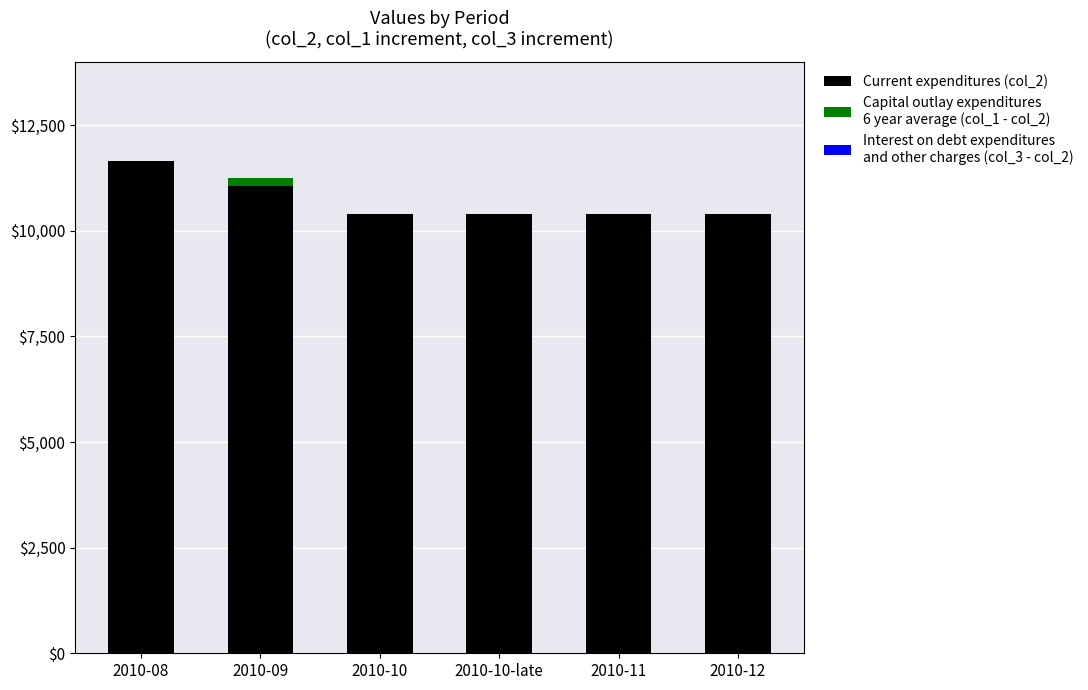

Reading right to left, what are the values for Current expenditures (col_2)?

2010-12=10390	2010-11=10390	2010-10-late=10390	2010-10=10390	2010-09=11050	2010-08=11640